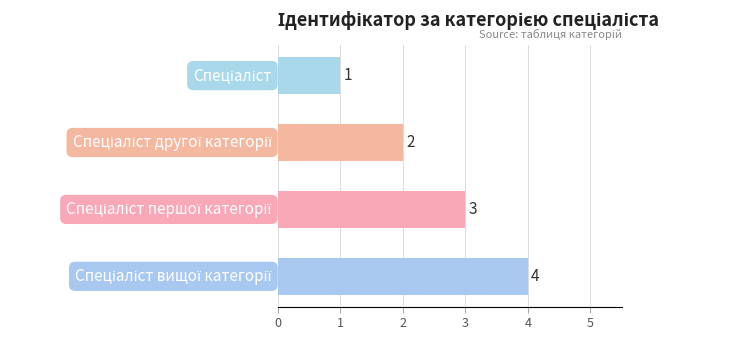

What is the greatest value displayed?

4